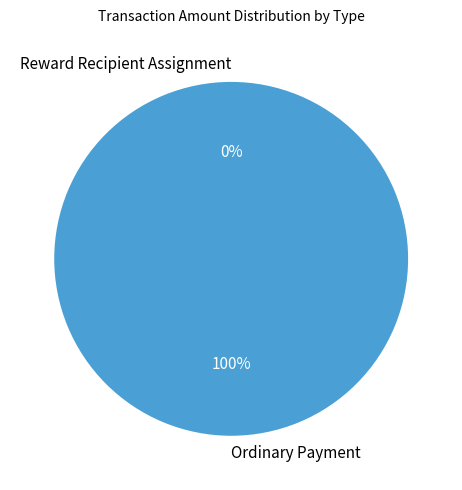

What percentage is NOT represented by Reward Recipient Assignment?

100.0%